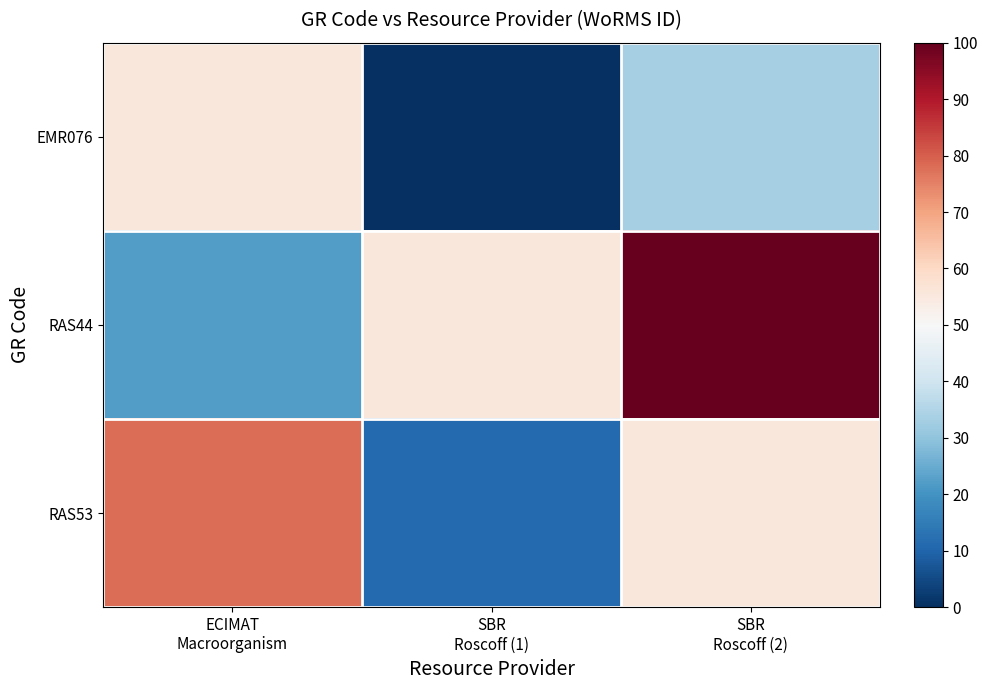

At which category does the chart reach its minimum across all series?

SBR
Roscoff (1)